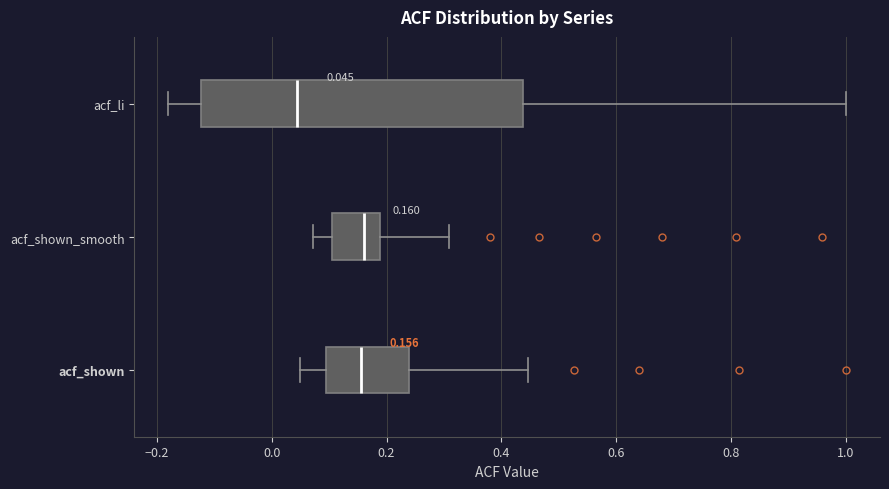

Comparing the boxes themselves (not the whiskers), which one is the widest?

acf_li